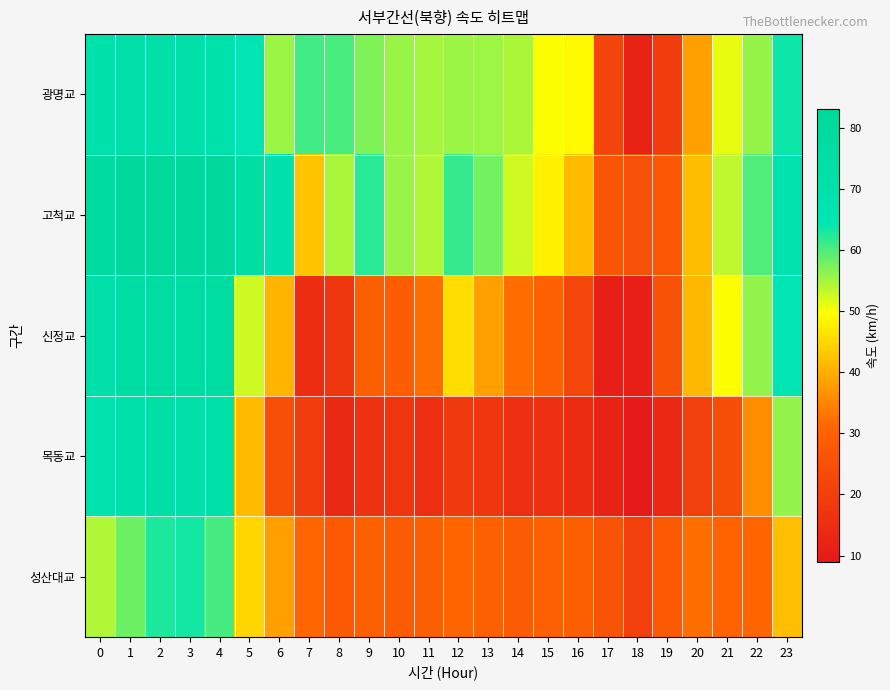

Reading left to right, extract all data points from this chart.

광명교: 0=69.7	1=71.8	2=72.2	3=71.6	4=69.1	5=64.5	6=55.5	7=60.6	8=60.3	9=57.1	10=55.6	11=54.9	12=55.5	13=55.4	14=54.4	15=49.9	16=49.1	17=21.6	18=12.1	19=19.2	20=38.2	21=51.0	22=55.8	23=63.7
고척교: 0=77.3	1=81.2	2=82.4	3=81.4	4=81.4	5=74.8	6=68.2	7=42.6	8=54.6	9=62.1	10=55.5	11=54.4	12=61.4	13=57.8	14=52.5	15=48.1	16=41.5	17=26.6	18=25.2	19=27.3	20=41.8	21=53.5	22=59.9	23=67.4
신정교: 0=71.6	1=75.8	2=76.3	3=76.1	4=76.5	5=52.6	6=40.9	7=14.9	8=17.8	9=29.0	10=28.9	11=32.4	12=45.6	13=38.3	14=32.1	15=29.8	16=22.0	17=10.9	18=11.0	19=25.6	20=41.2	21=49.8	22=55.9	23=65.2
목동교: 0=67.2	1=70.4	2=73.1	3=71.7	4=71.2	5=41.6	6=24.9	7=19.5	8=13.6	9=16.5	10=17.3	11=15.2	12=18.9	13=17.6	14=15.4	15=15.7	16=14.7	17=11.9	18=9.5	19=13.5	20=20.4	21=24.5	22=35.9	23=55.9
성산대교: 0=54.3	1=58.1	2=62.9	3=63.3	4=60.4	5=44.8	6=38.3	7=31.3	8=28.0	9=29.6	10=28.6	11=29.0	12=31.2	13=29.6	14=28.5	15=29.7	16=29.4	17=26.0	18=20.1	19=27.9	20=32.3	21=30.5	22=30.9	23=42.0